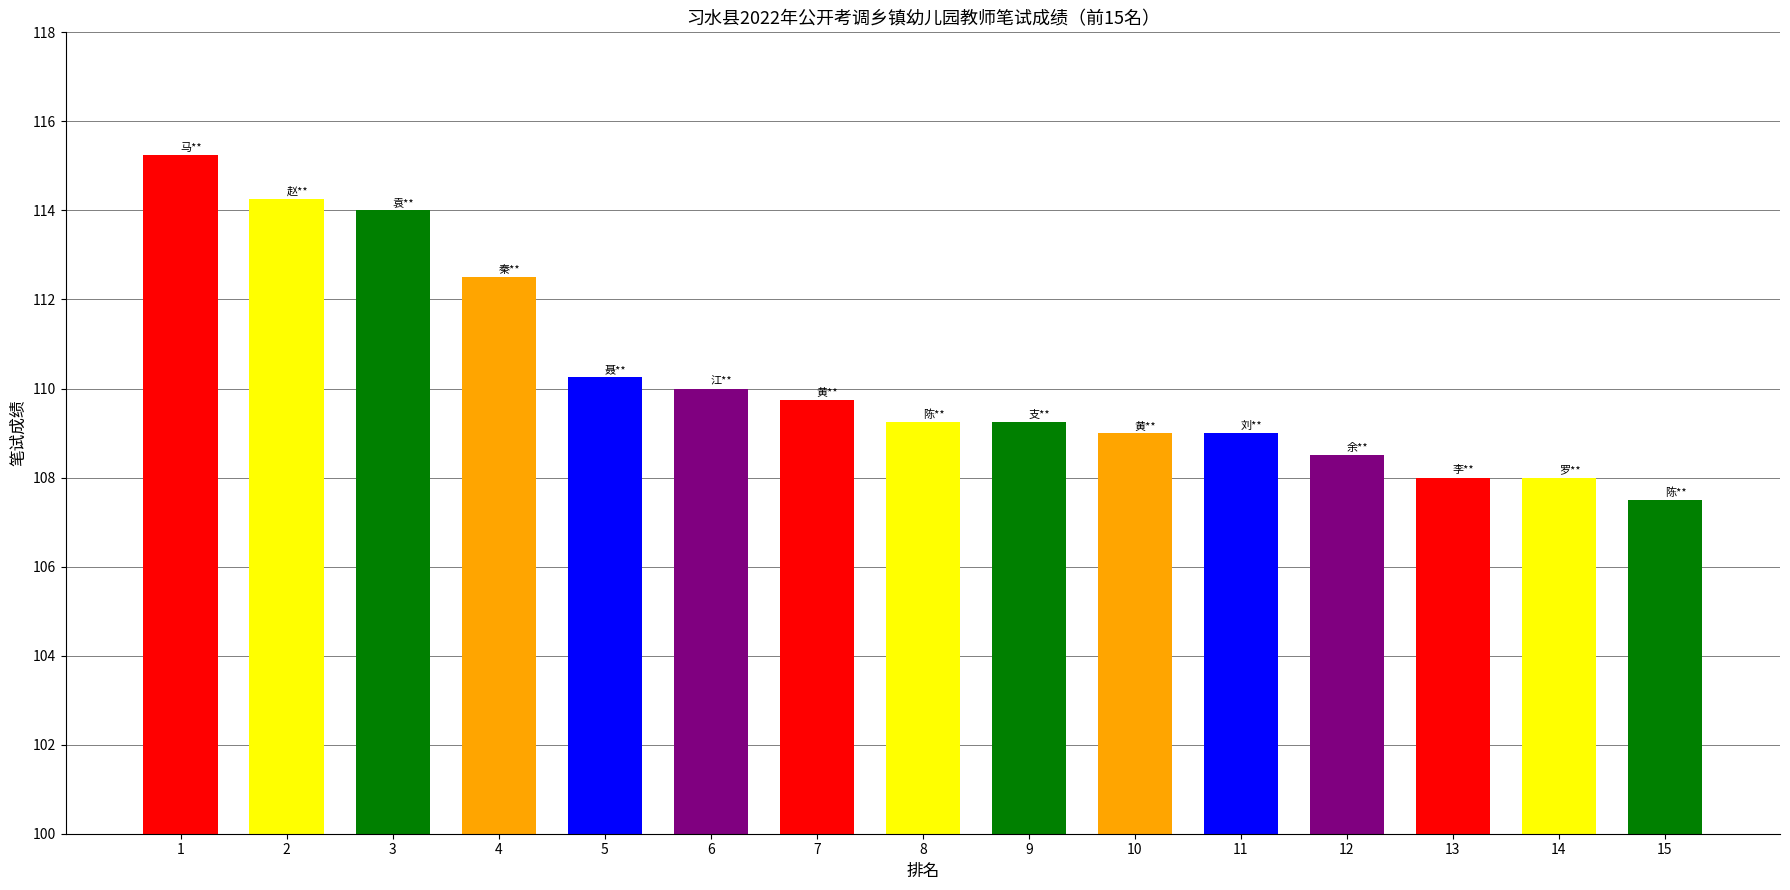

The chart shows a value of 199.5 at 2. True or false?

False